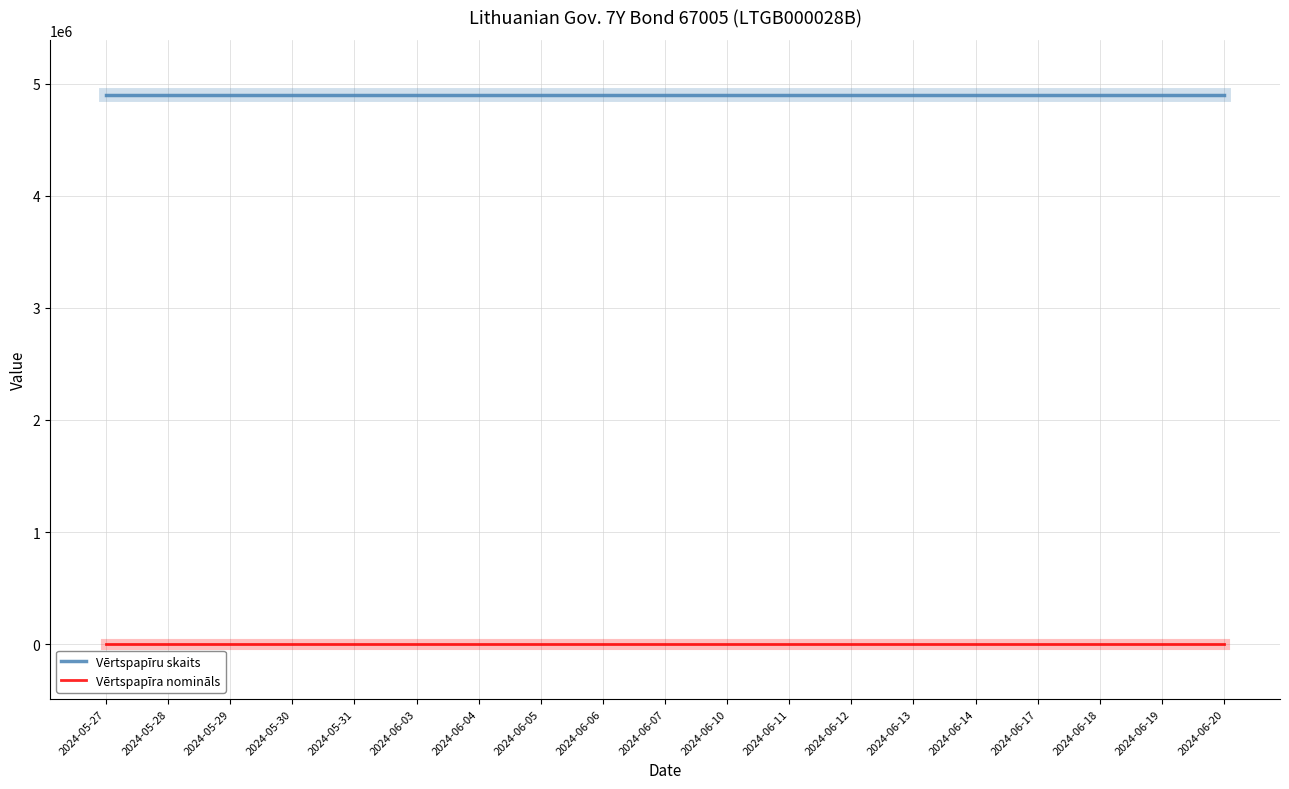

True or false: Vērtspapīra nomināls and Vērtspapīru skaits intersect in this chart.

False